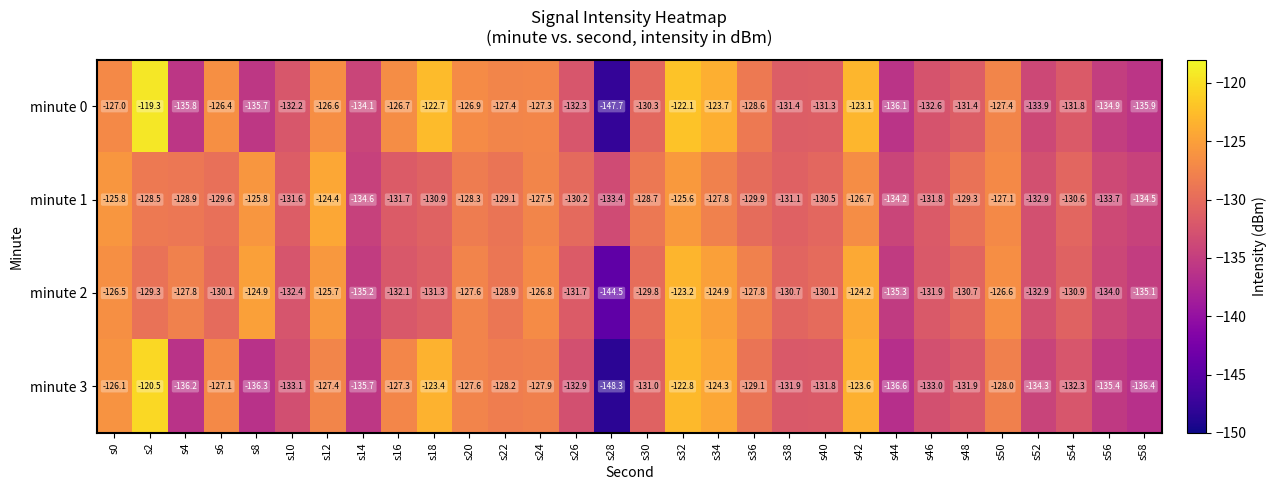

The value of minute 0 at s52 is -41.8. True or false?

False